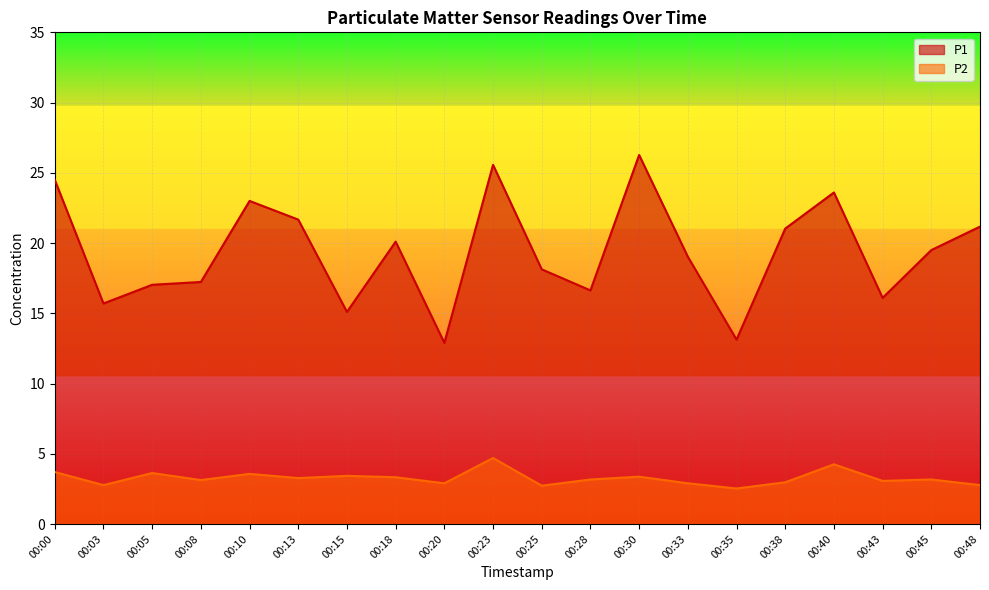

Which series has the largest total across all categories?

P1